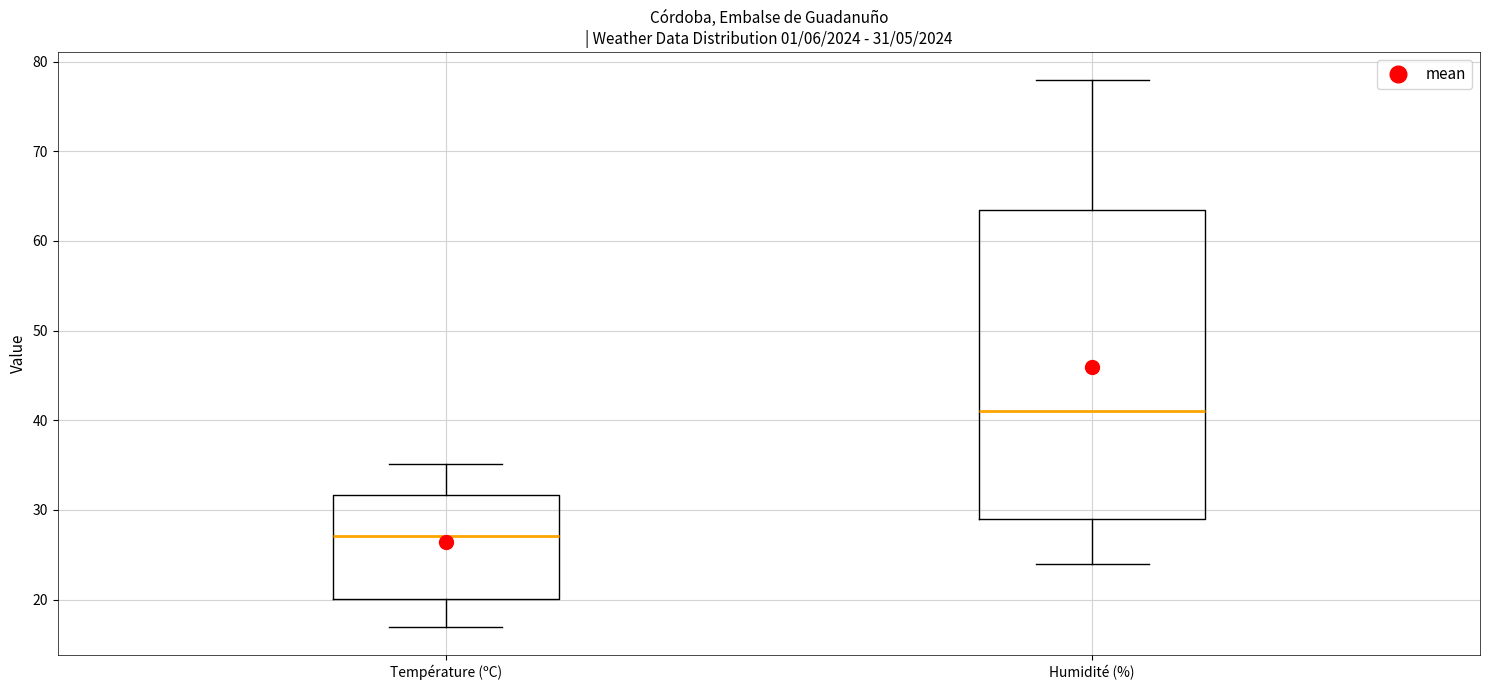

Comparing the boxes themselves (not the whiskers), which one is the tallest?

Humidité (%)